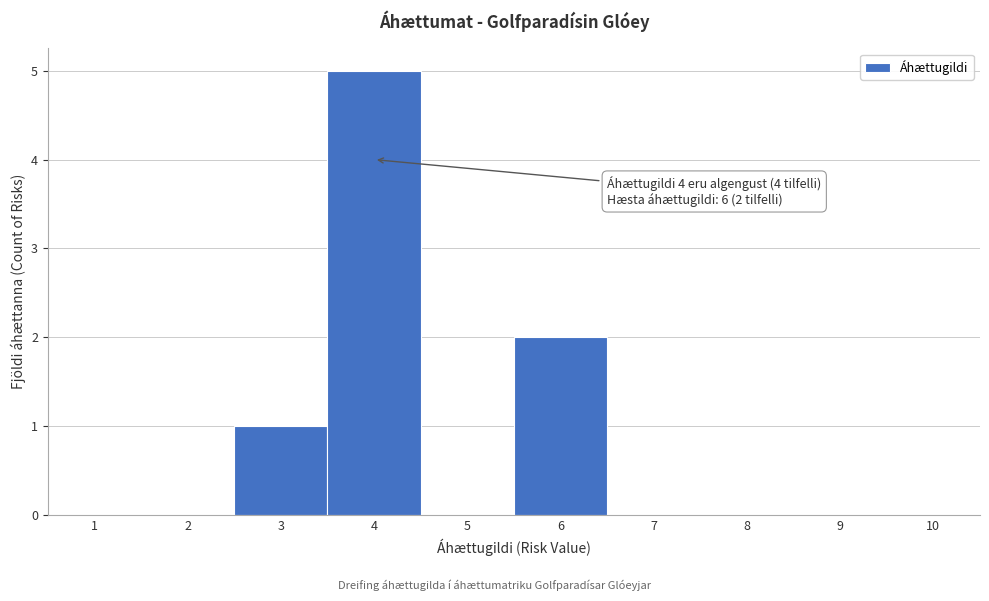

Which range on the x-axis has the tallest bar?

3.5 to 4.5